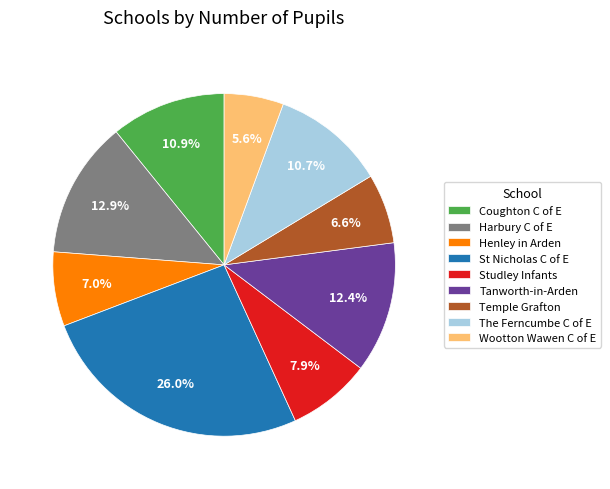

What is the smallest slice in the pie chart?

Wootton Wawen C of E